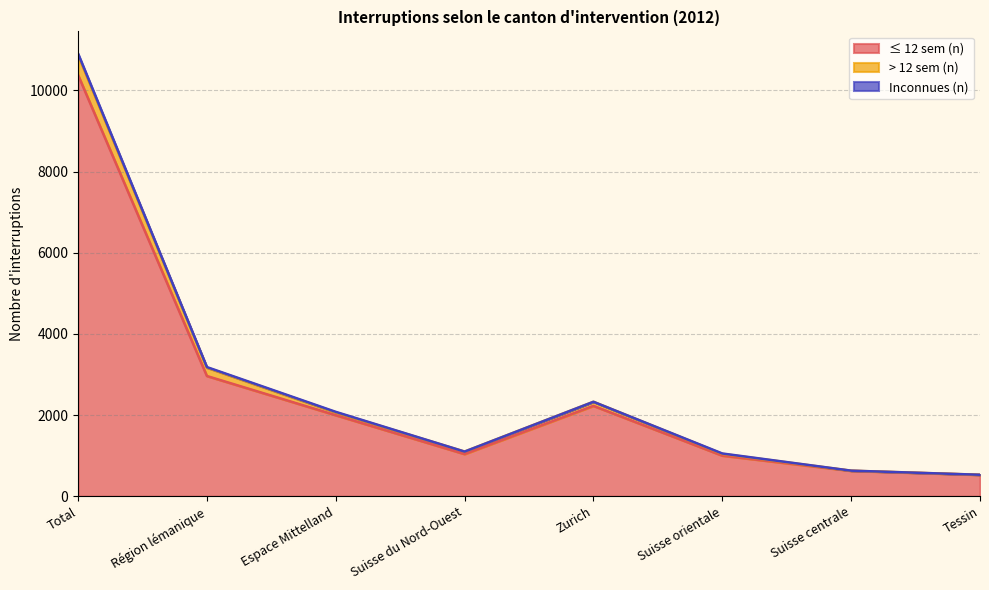

At which category is the sum across all series the highest?

Total